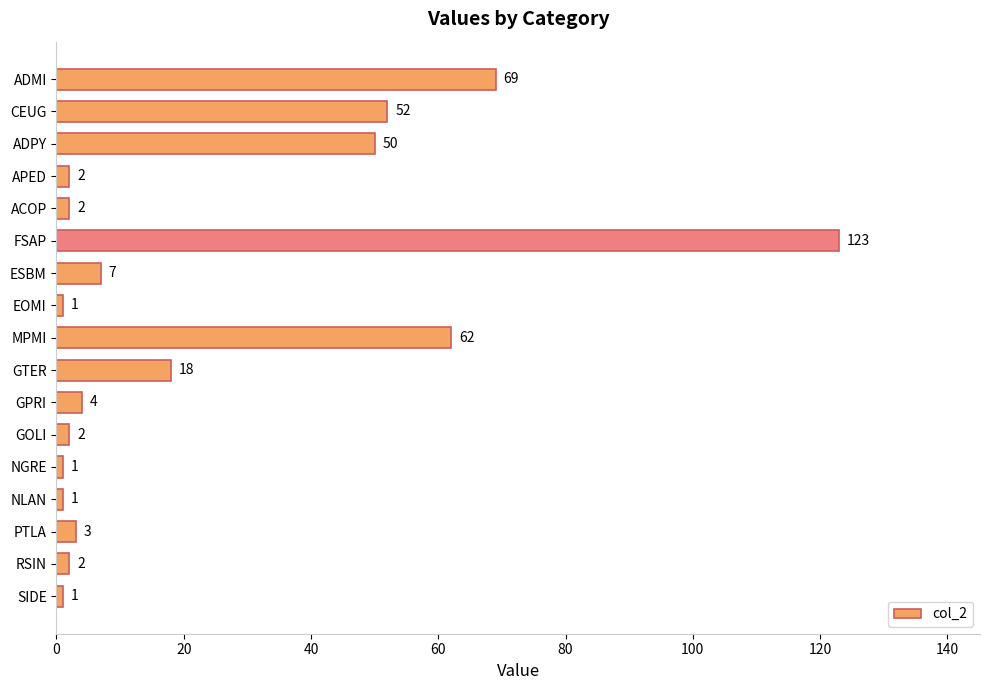

Reading bottom to top, list all the values displayed in this chart.

1	2	3	1	1	2	4	18	62	1	7	123	2	2	50	52	69